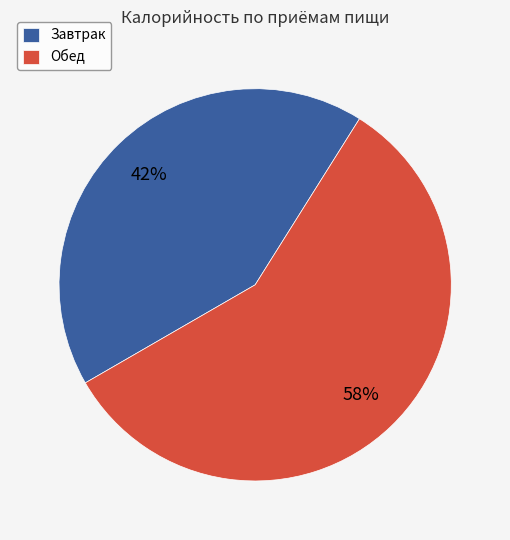

Combined, do Завтрак and Обед account for over 50%?

Yes